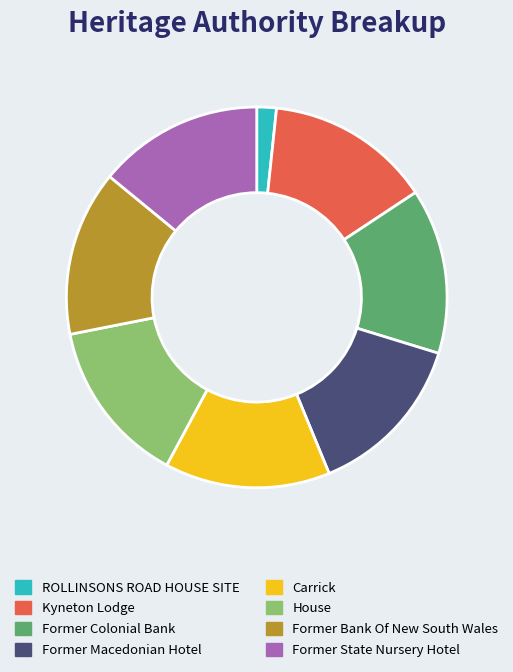

Does any single category account for the majority?

No